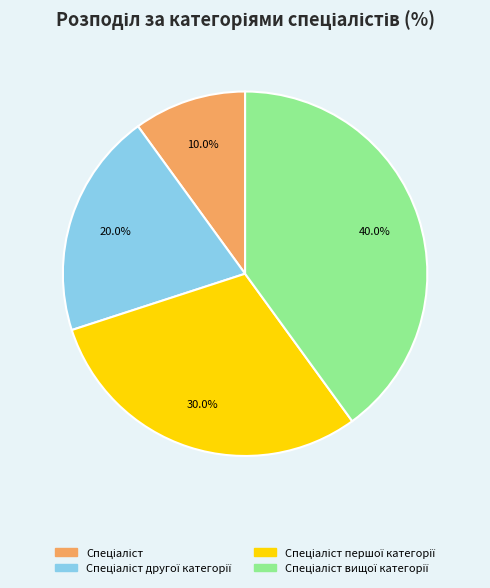

Is there any slice that represents more than half of the pie?

No